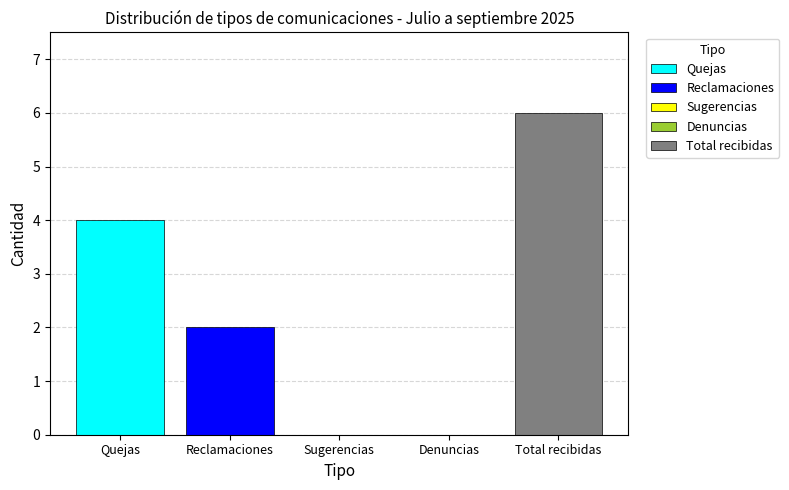

What is the label of the 3rd bar from the left?

Sugerencias